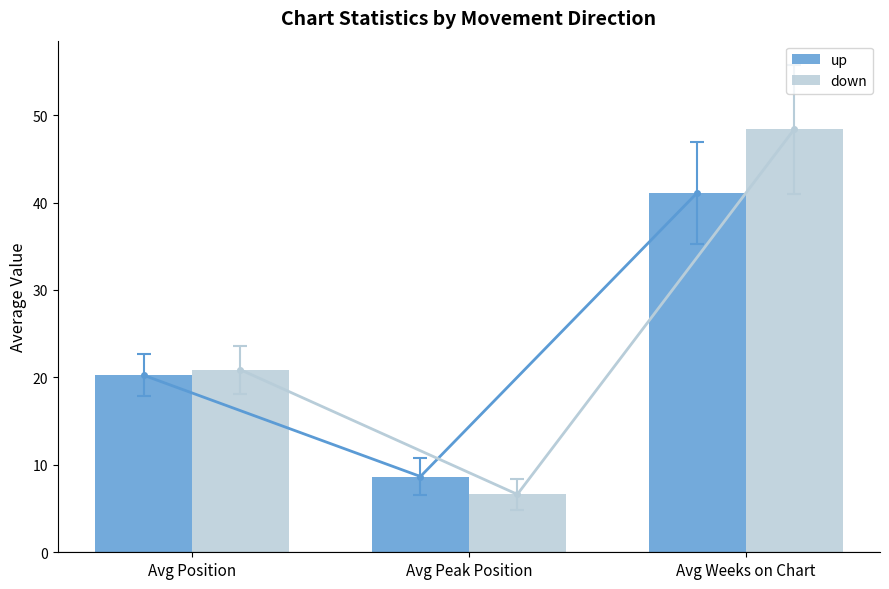

Which category has the highest value in the up series?

Avg Weeks on Chart